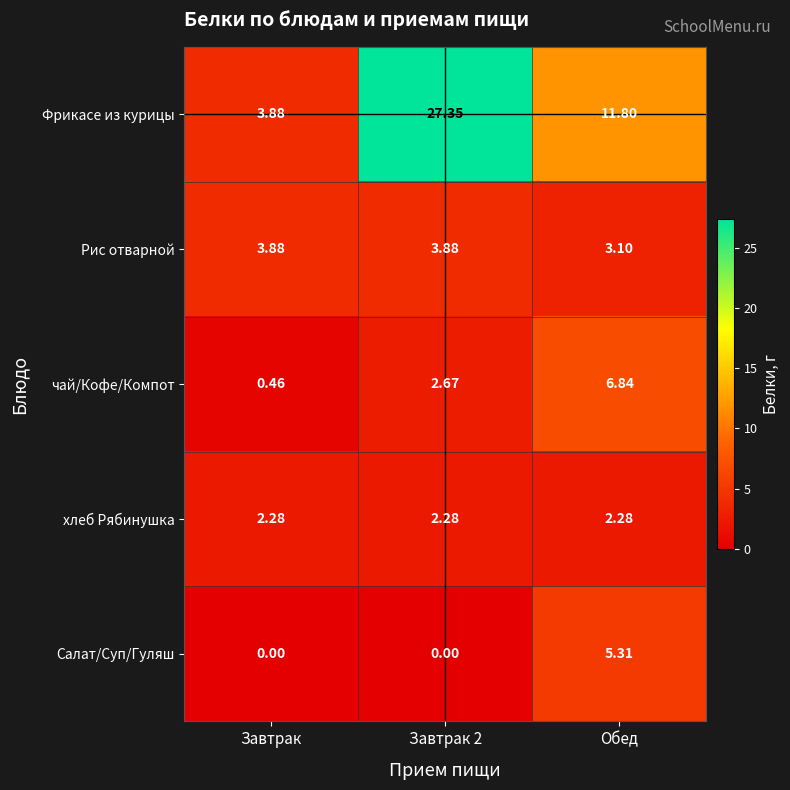

Which series has the largest total across all categories?

Фрикасе из курицы